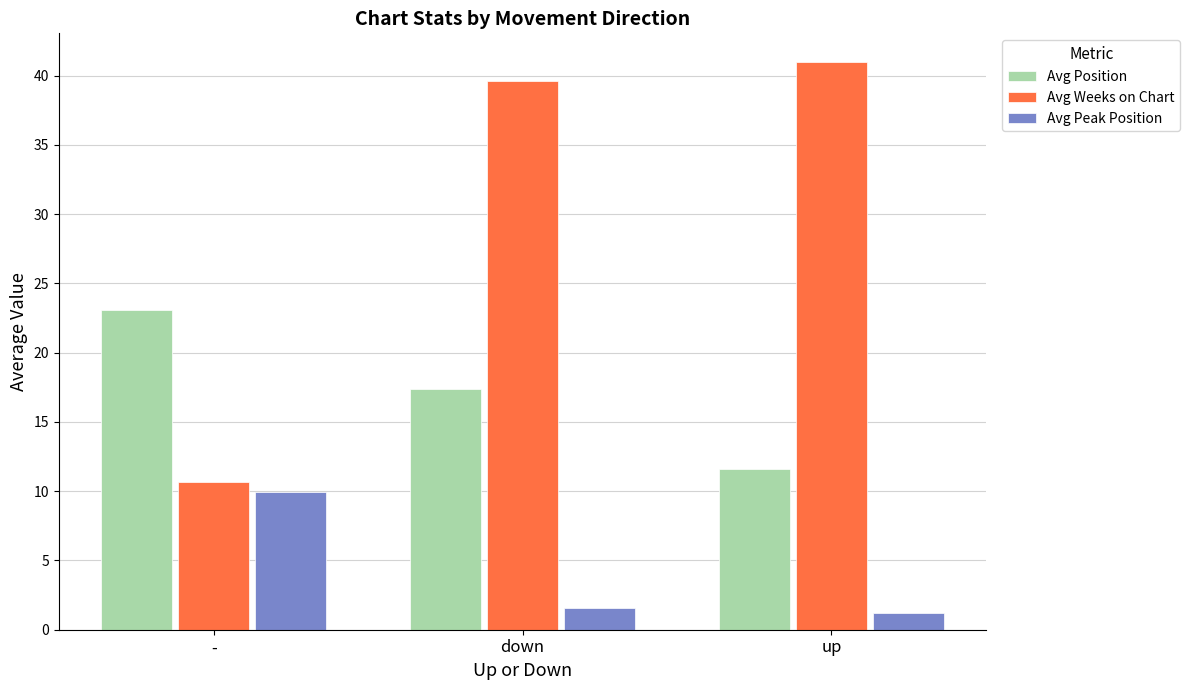

The value of Avg Weeks on Chart at down is 59.6. True or false?

False